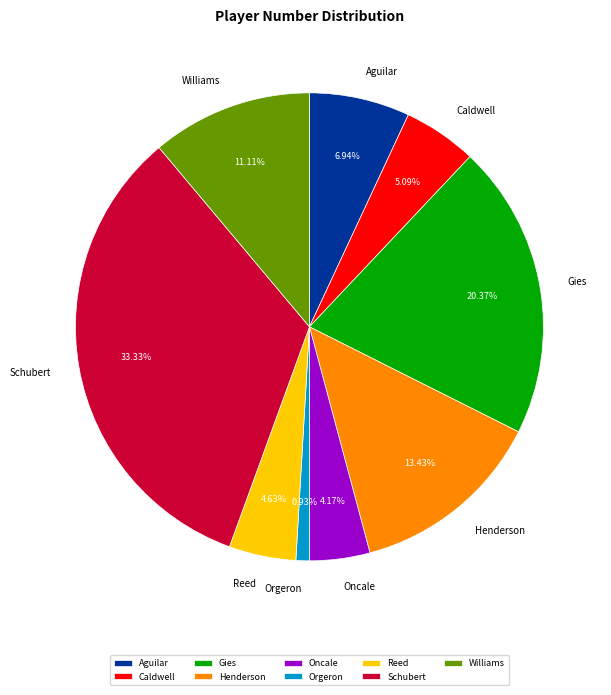

Is the sum of Henderson and Caldwell greater than half?

No